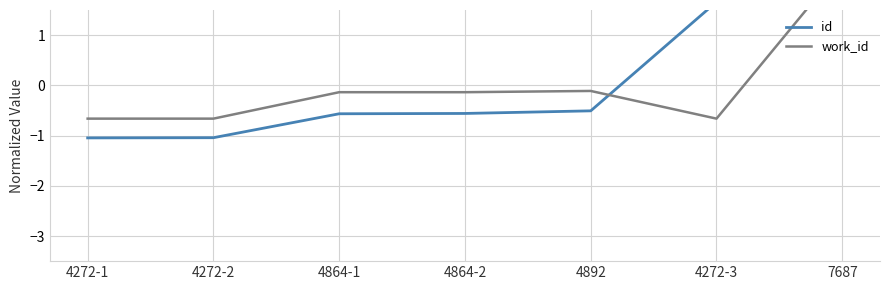

List the series in order of their overall mean, lowest first.

id, work_id